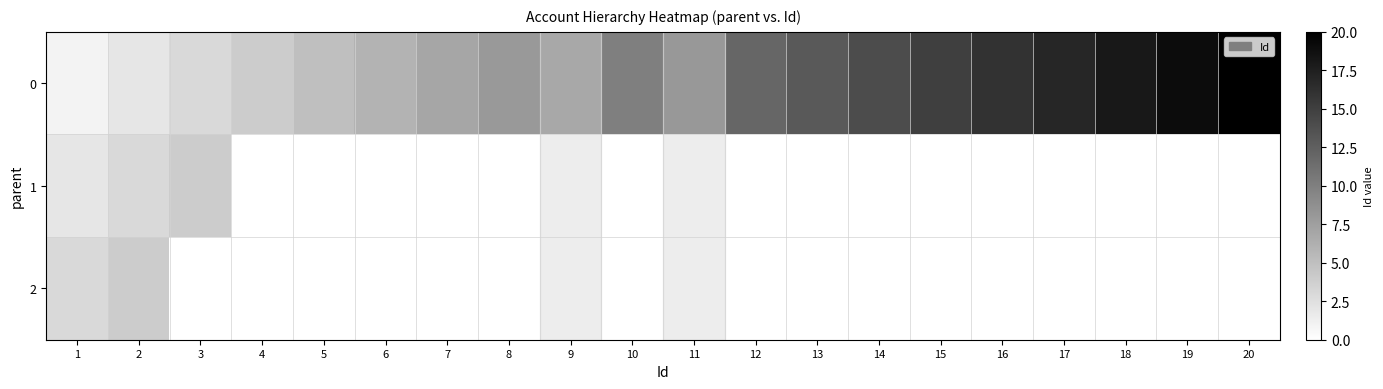

Reading left to right, what are all the values shown in this chart?

0: 1=1	2=2	3=3	4=4	5=5	6=6	7=7	8=8	9=9	10=10	11=11	12=12	13=13	14=14	15=15	16=16	17=17	18=18	19=19	20=20
1: 1=2	2=3	3=4	4=0	5=0	6=0	7=0	8=0	9=0	10=0	11=0	12=0	13=0	14=0	15=0	16=0	17=0	18=0	19=0	20=0
2: 1=3	2=4	3=0	4=0	5=0	6=0	7=0	8=0	9=0	10=0	11=0	12=0	13=0	14=0	15=0	16=0	17=0	18=0	19=0	20=0